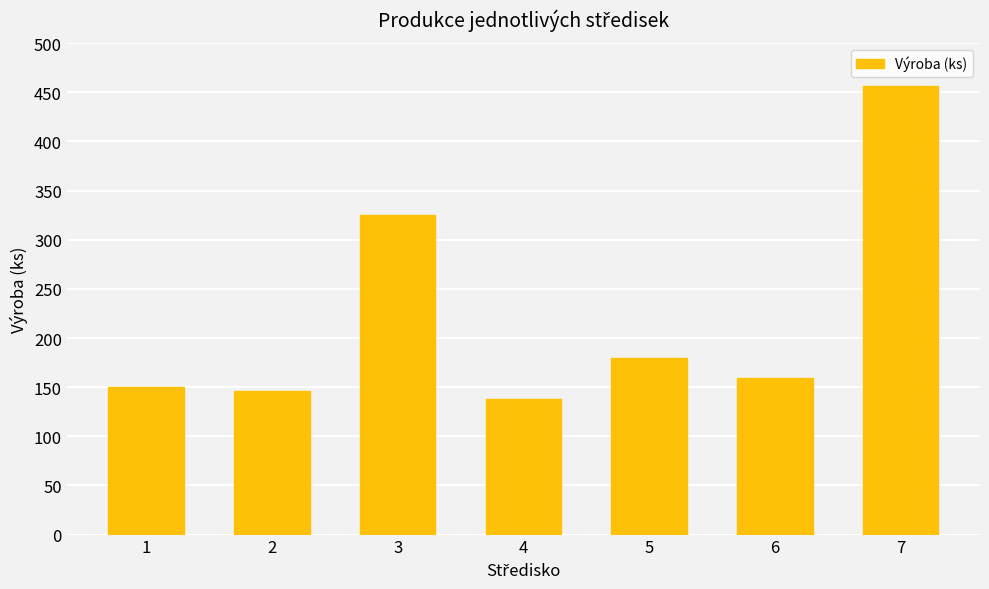

Reading left to right, extract all data points from this chart.

1=150	2=146	3=325	4=138	5=180	6=159	7=456